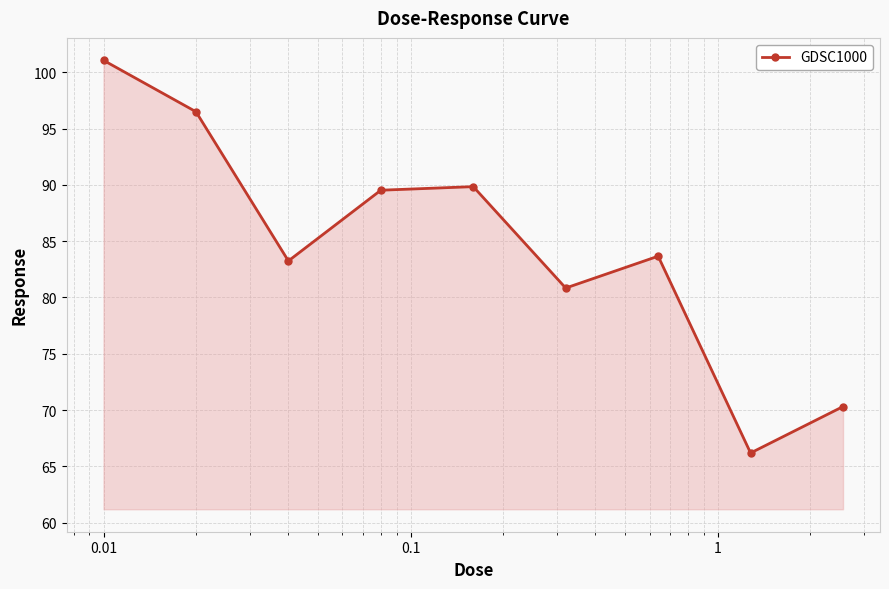

What is the difference between the second highest and second lowest values?

26.2